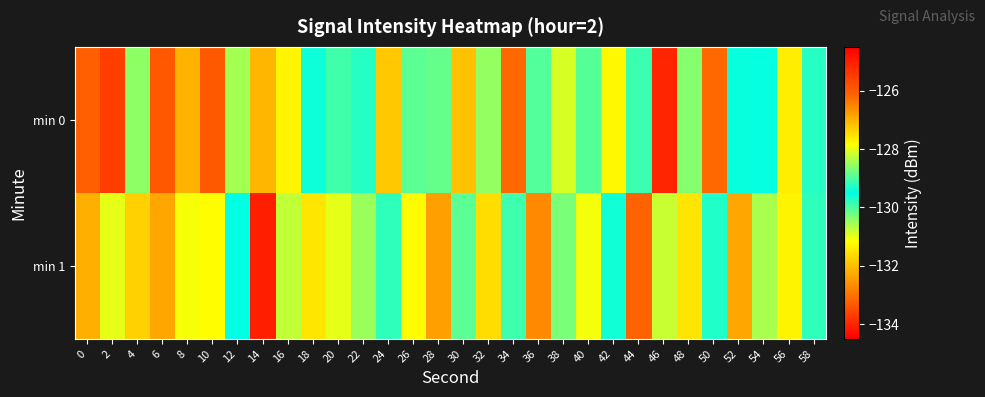

What is the total value across all series at 2?

-264.7